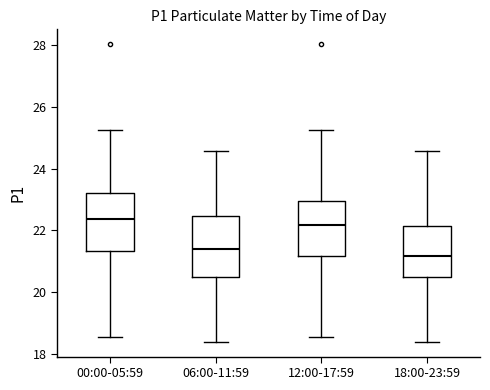

Reading left to right, read every box against the y-axis: the position of its median line, the range the box covers, and the ends of its whiskers. The values are not printed on the chart, so give them approximately, as read against the axis.

00:00-05:59: median 22.4, box 21.4 to 23.2, whiskers 18.6 to 25.2
06:00-11:59: median 21.4, box 20.4 to 22.4, whiskers 18.4 to 24.6
12:00-17:59: median 22.2, box 21.2 to 23.0, whiskers 18.6 to 25.2
18:00-23:59: median 21.2, box 20.4 to 22.2, whiskers 18.4 to 24.6